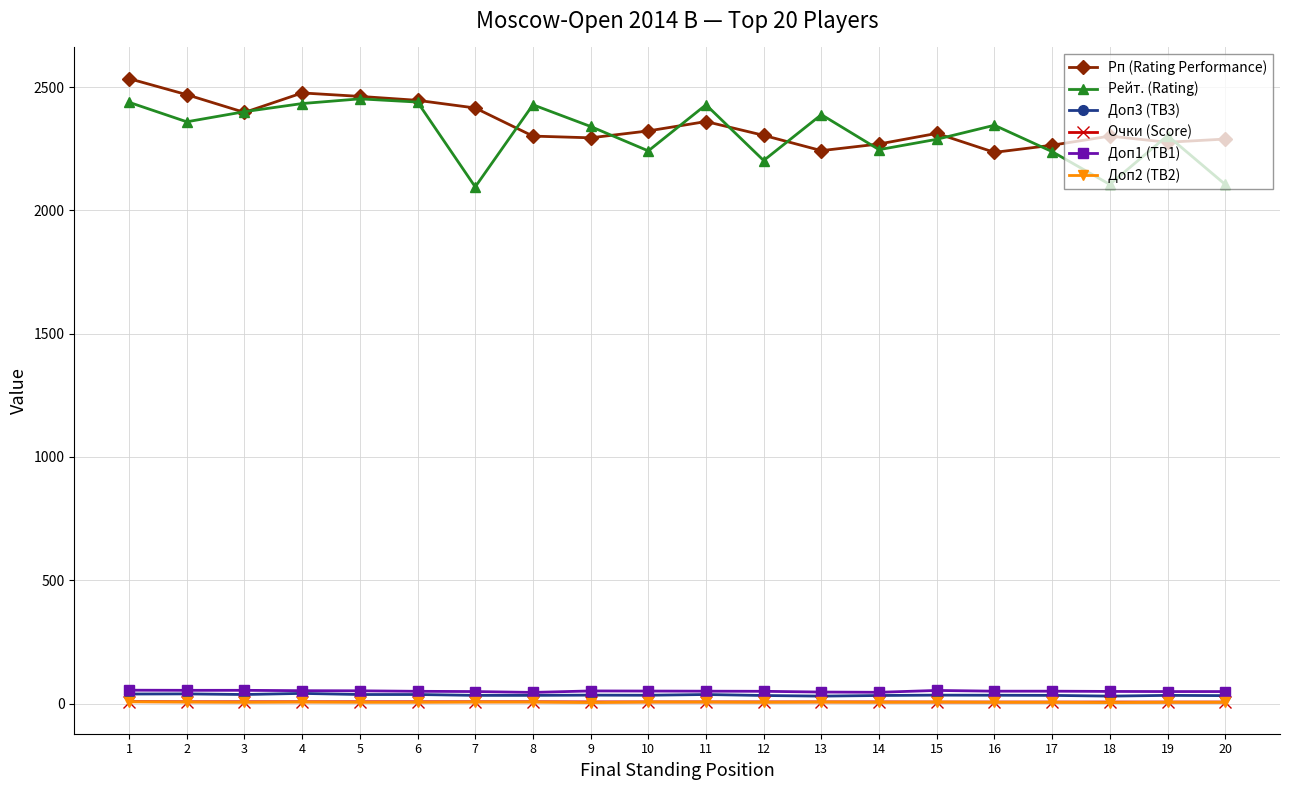

What are all the series names shown in the legend?

Рп (Rating Performance), Рейт. (Rating), Доп3 (TB3), Очки (Score), Доп1 (TB1), Доп2 (TB2)